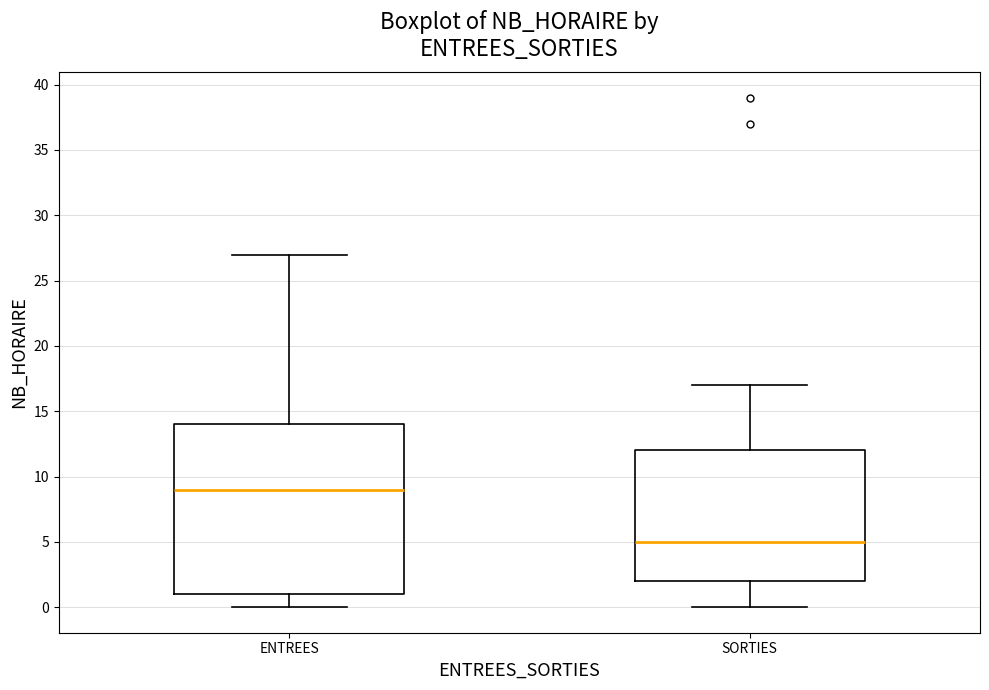

Which box's median line is the highest?

ENTREES